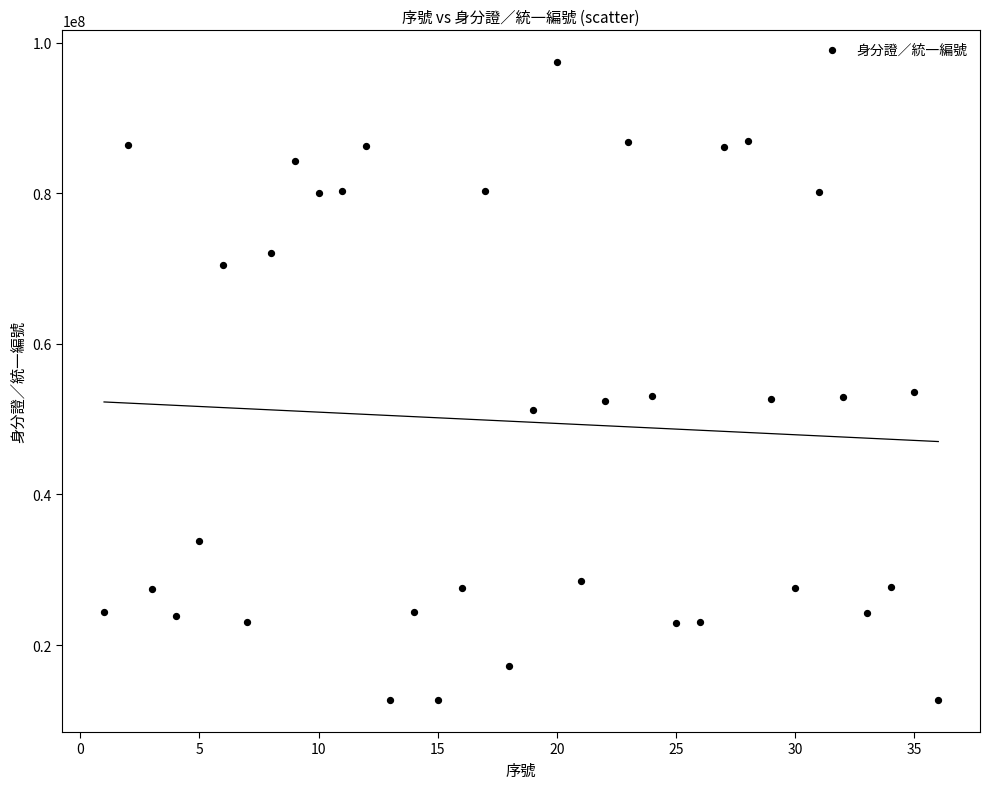

What is the range of X values (max minus min)?

35